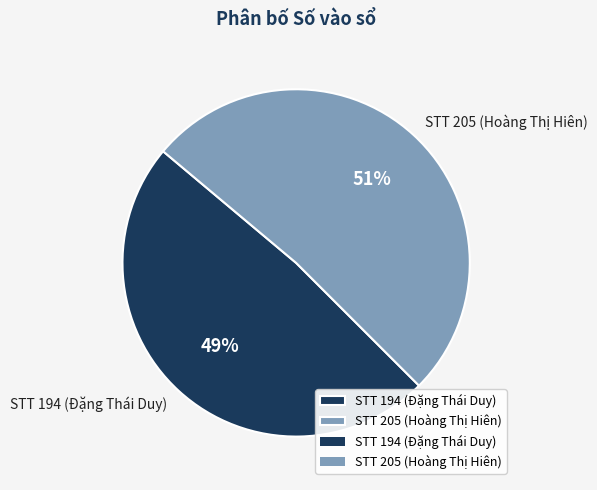

Does STT 194 (Đặng Thái Duy) represent more than half of the total?

No